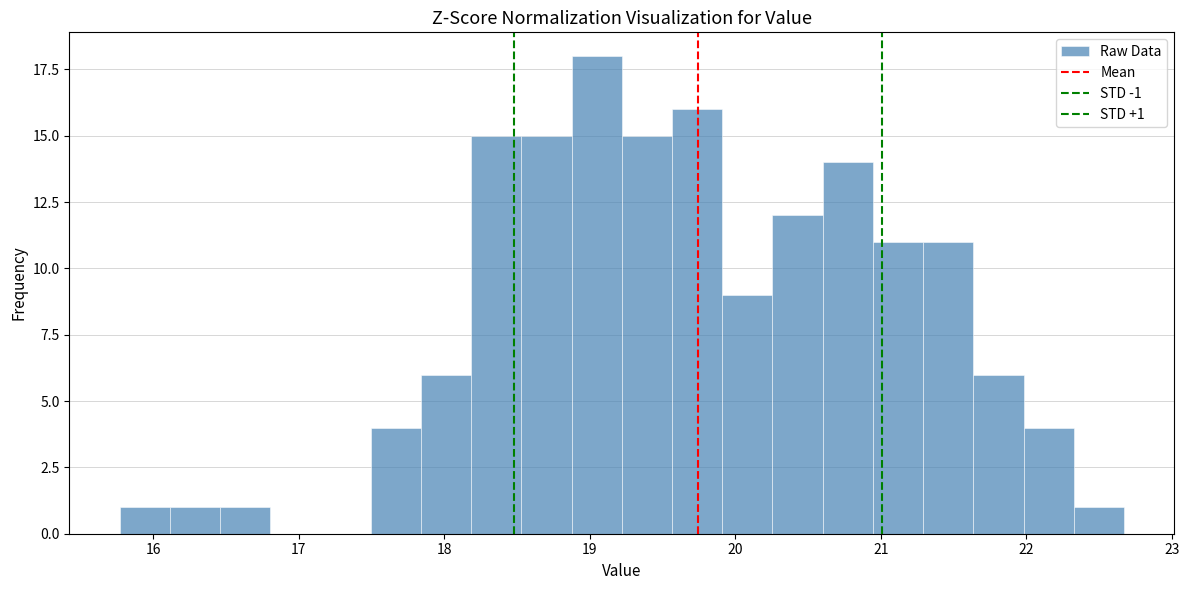

Around what value on the x-axis is the tallest bar? Give the approximate position of its centre, as read against the axis.

19.0